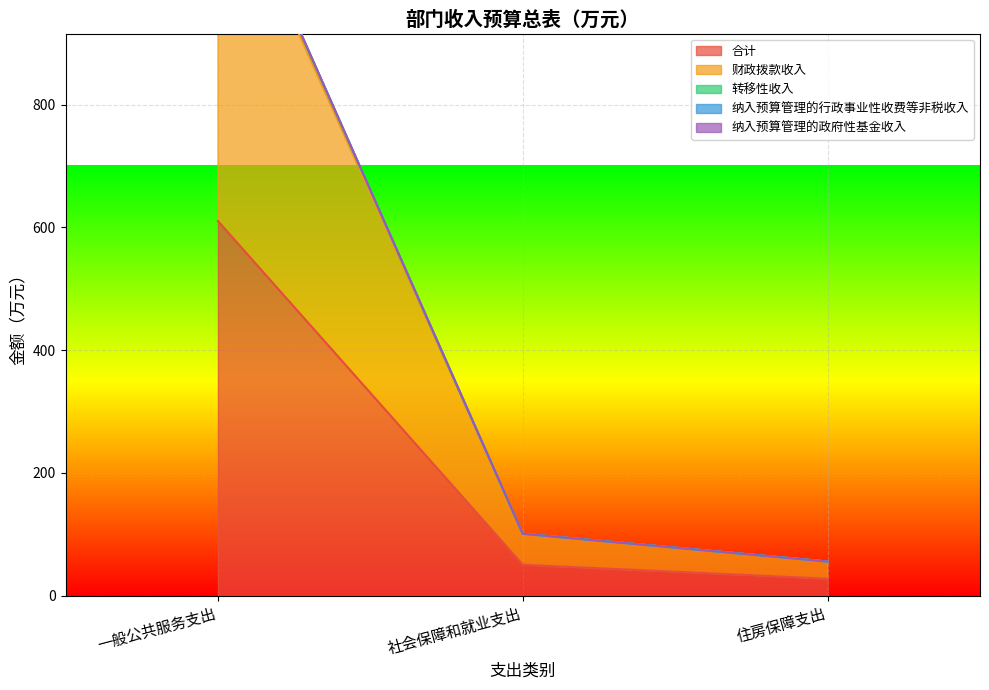

Which category has the highest value in the 合计 series?

一般公共服务支出